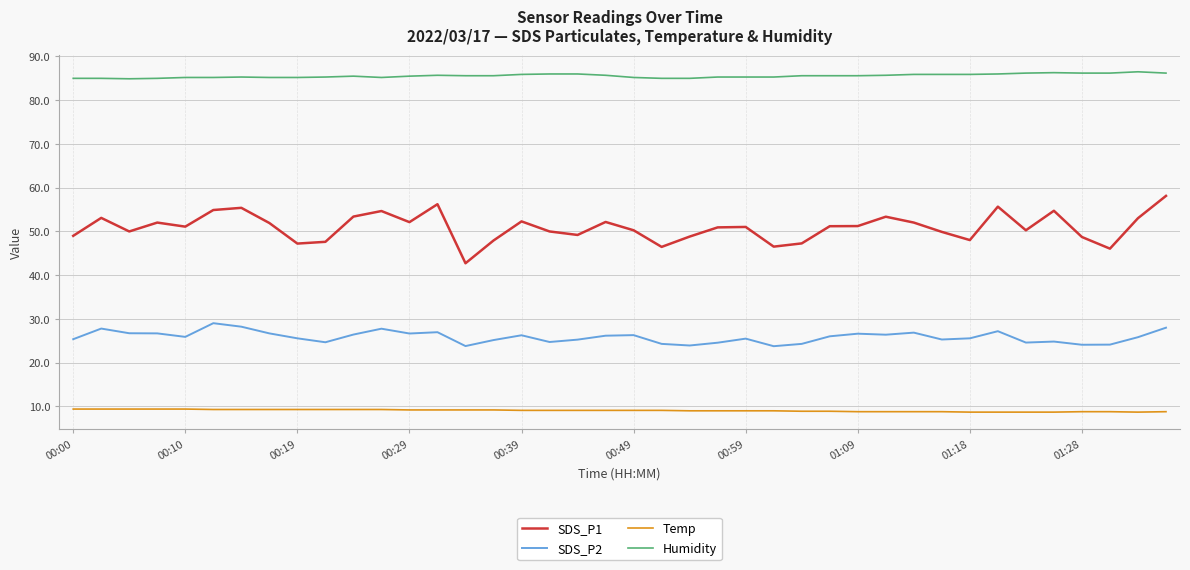

True or false: Temp and SDS_P2 intersect in this chart.

False